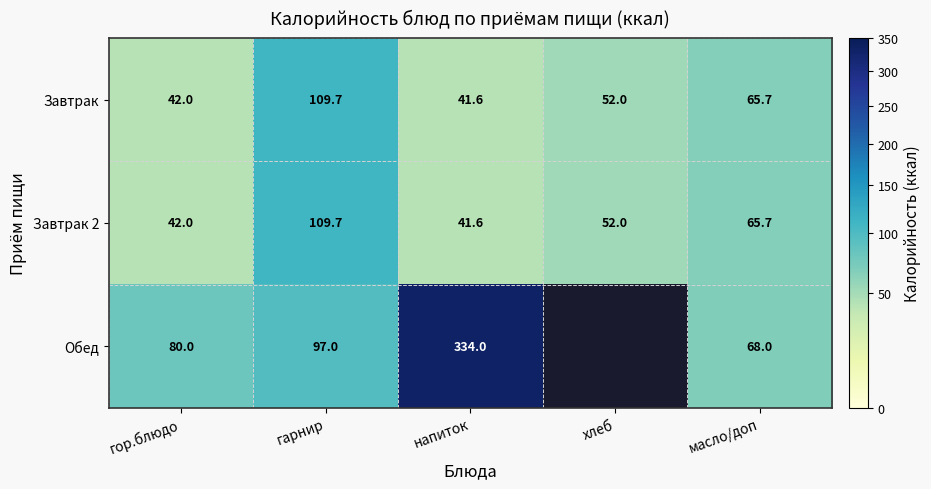

What is the smallest value displayed?

41.6